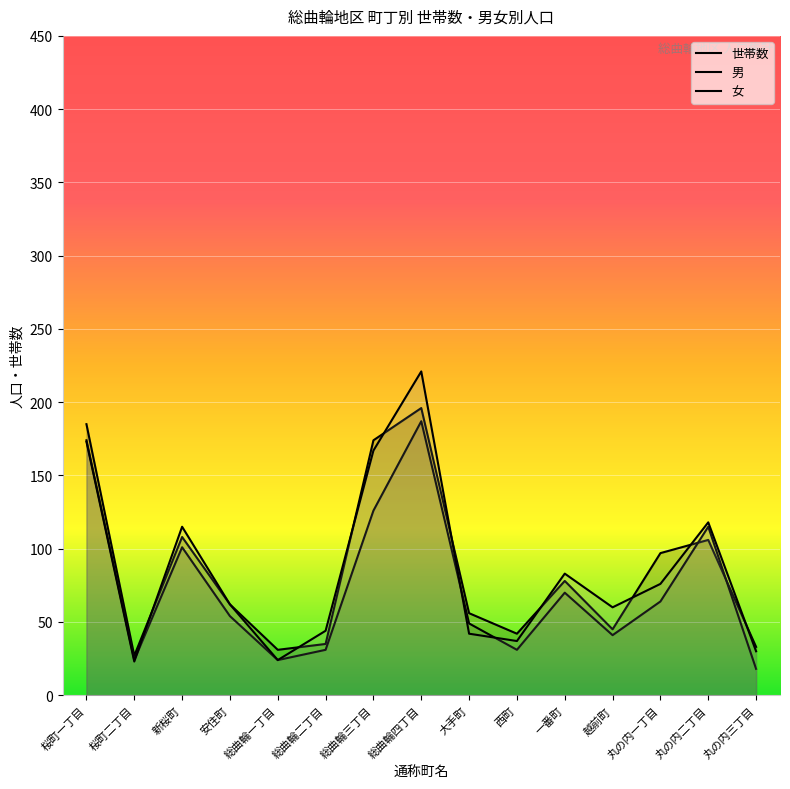

Which series has the widest spread of values?

女